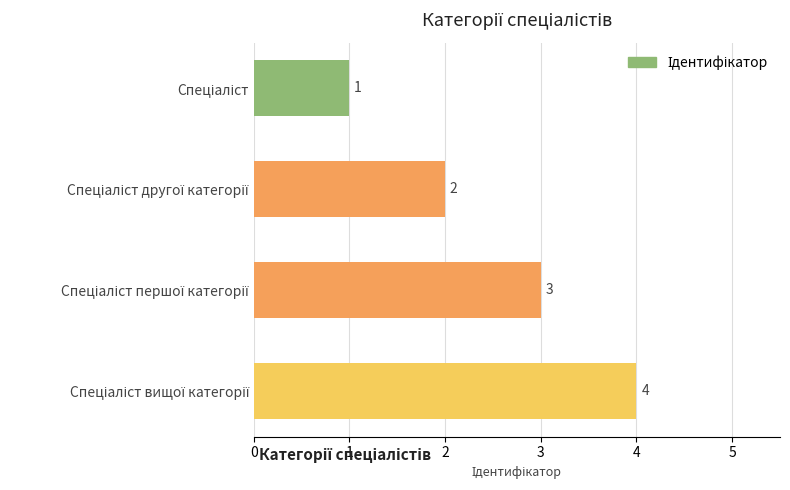

What is the greatest value displayed?

4